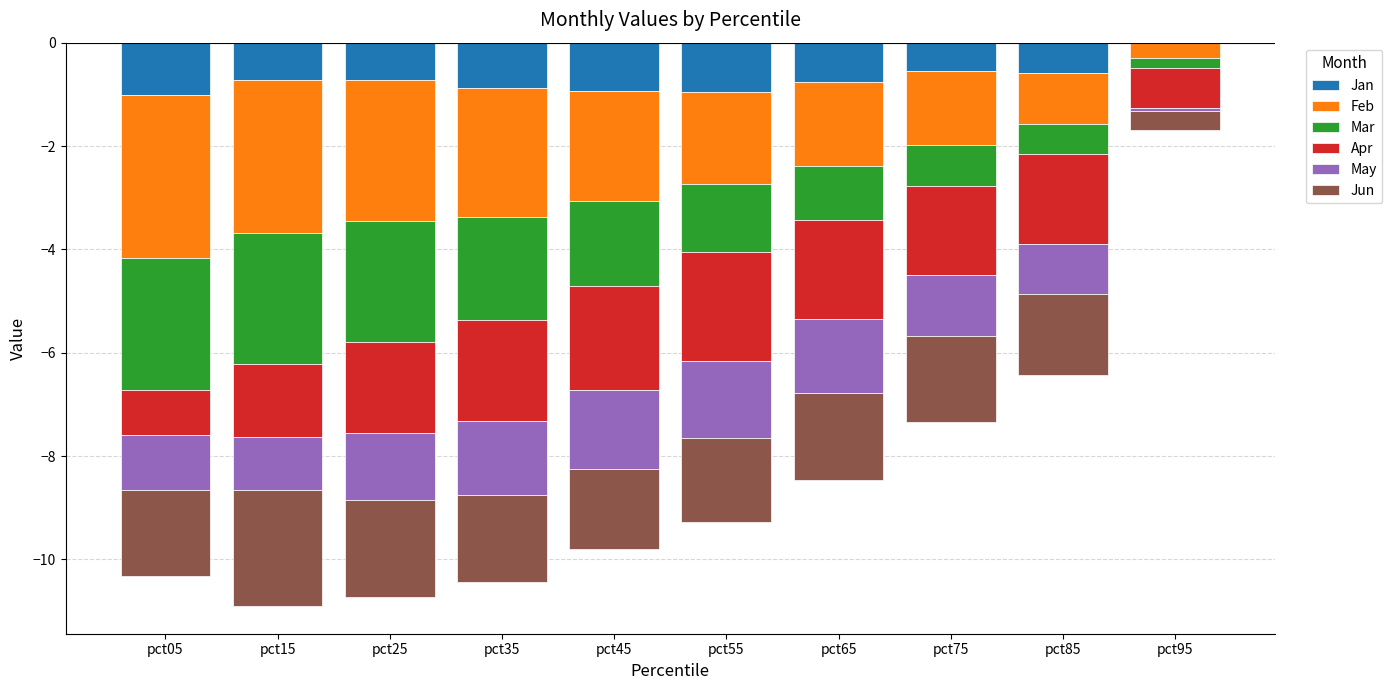

Rank the series at pct35 from lowest to highest value.

Feb, Mar, Apr, Jun, May, Jan